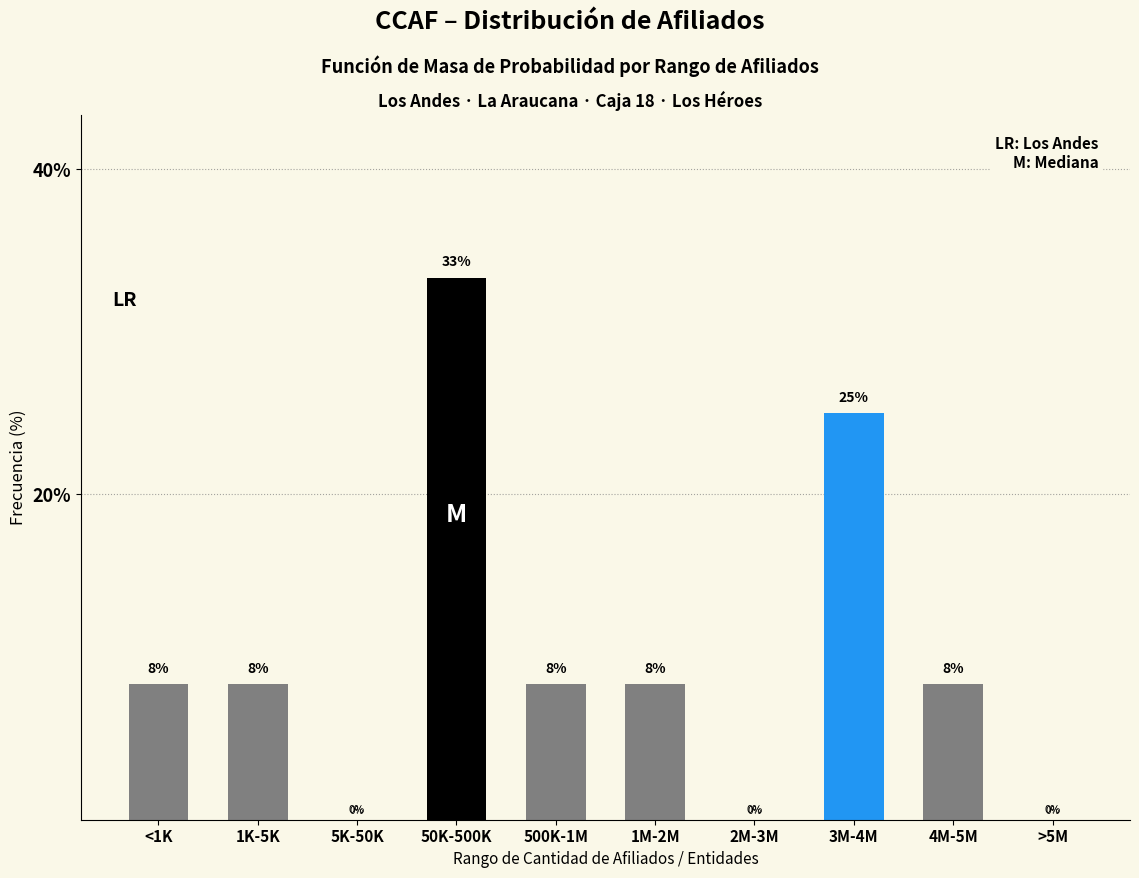

The chart shows a value of 8.3 at 1K-5K. True or false?

True